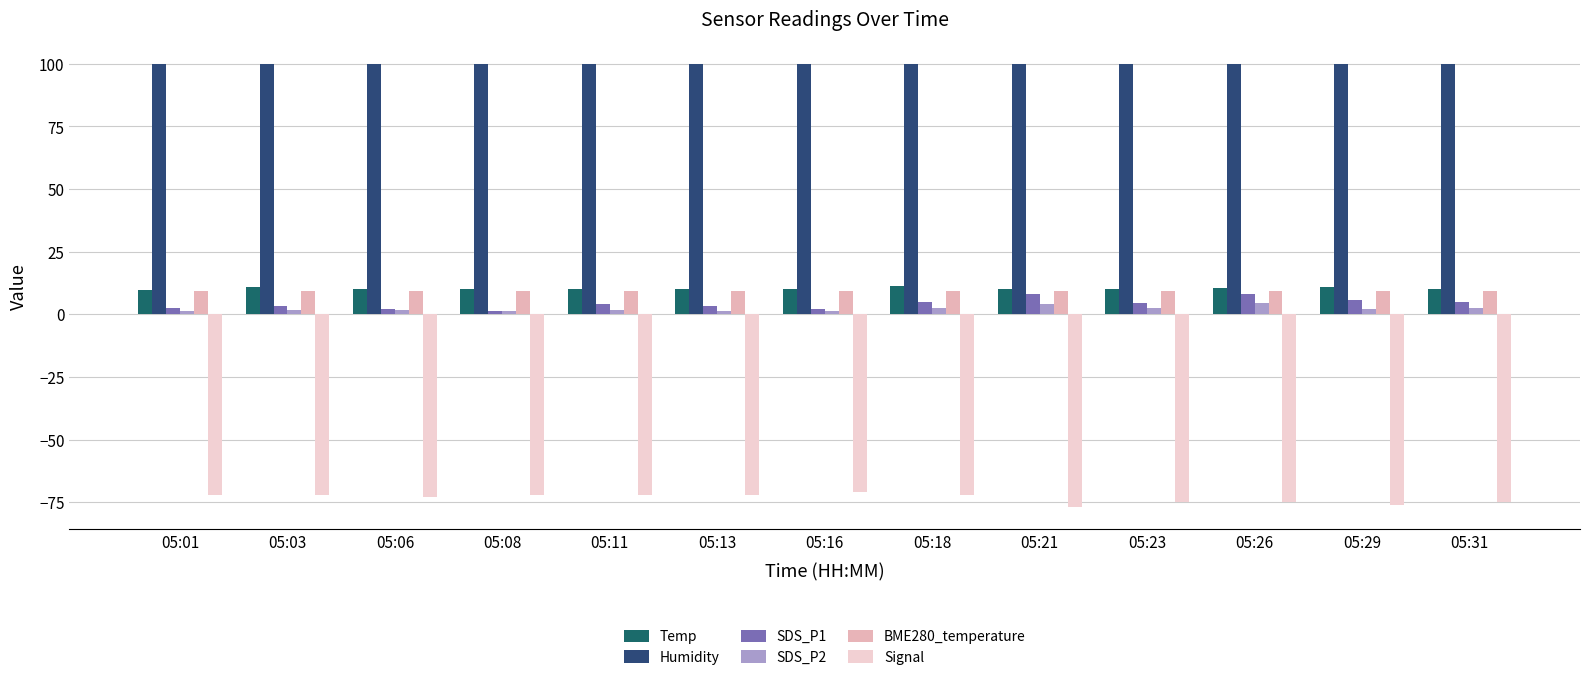

What is the difference between the maximum and second lowest values in the SDS_P2 series?

3.2